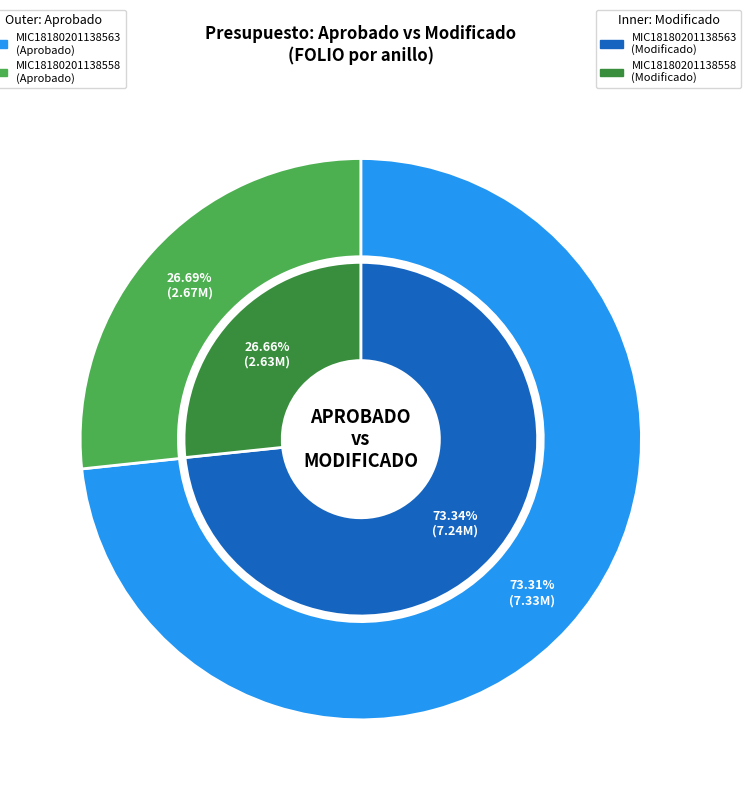

Rank the categories by MODIFICADO value from highest to lowest.

MIC18180201138563, MIC18180201138558